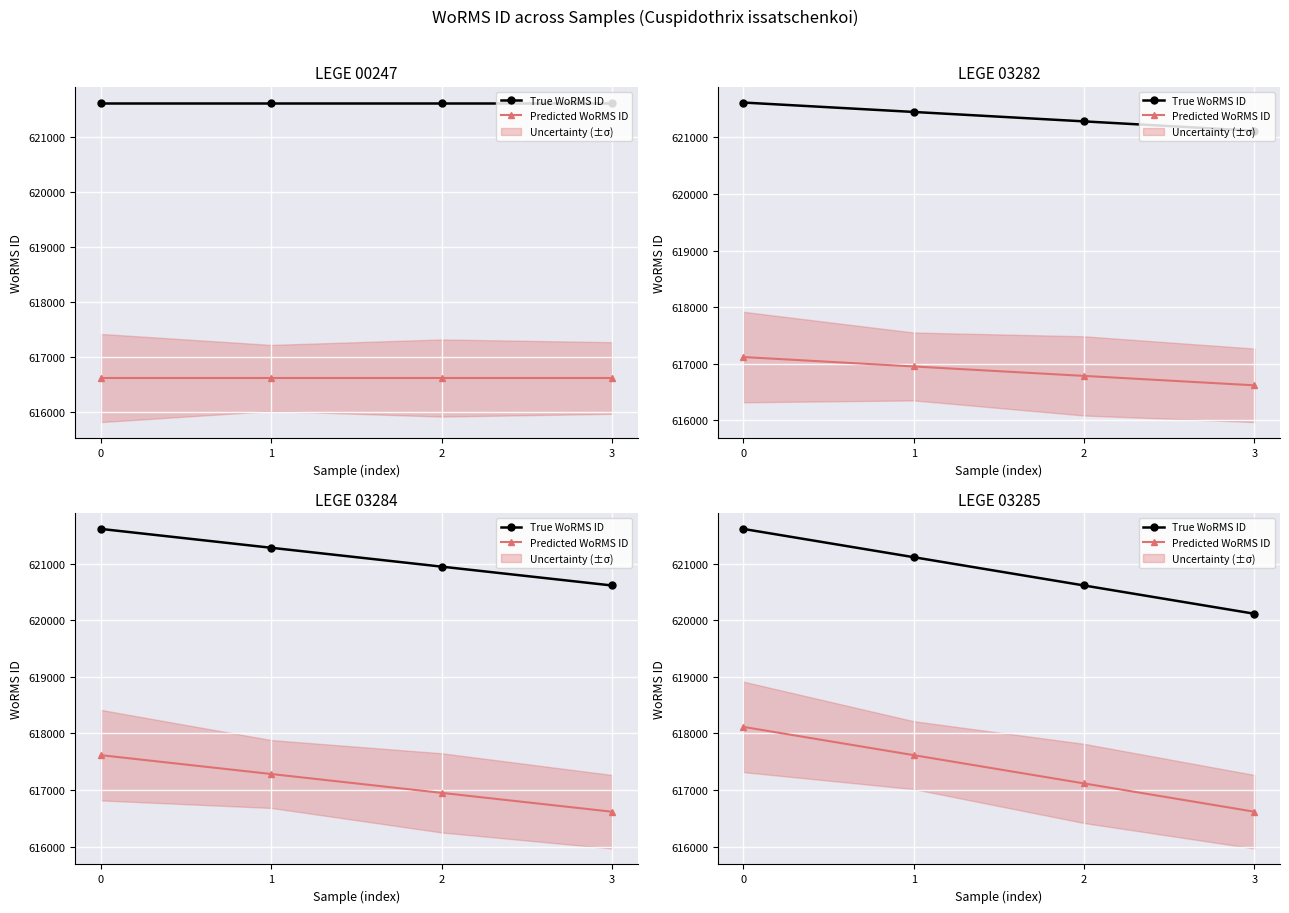

At 0, list the series in order from smallest to largest.

Predicted WoRMS ID, True WoRMS ID